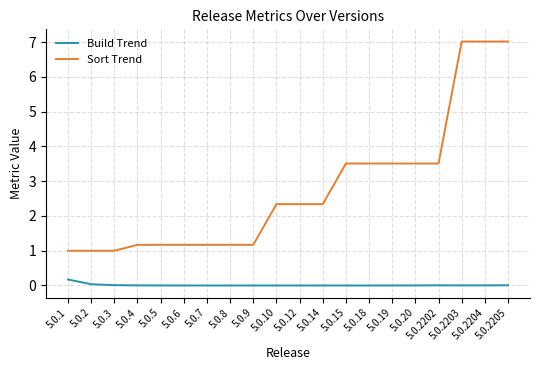

True or false: Sort Trend has a value of 1.5 at 5.0.2.

False